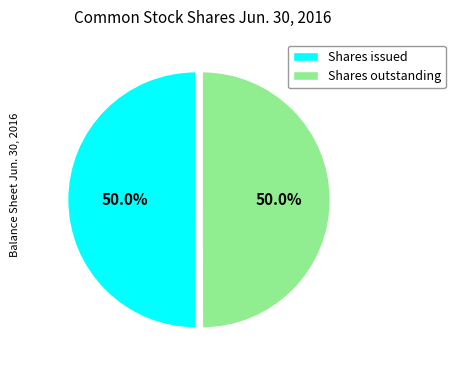

Count the number of slices in the pie.

2